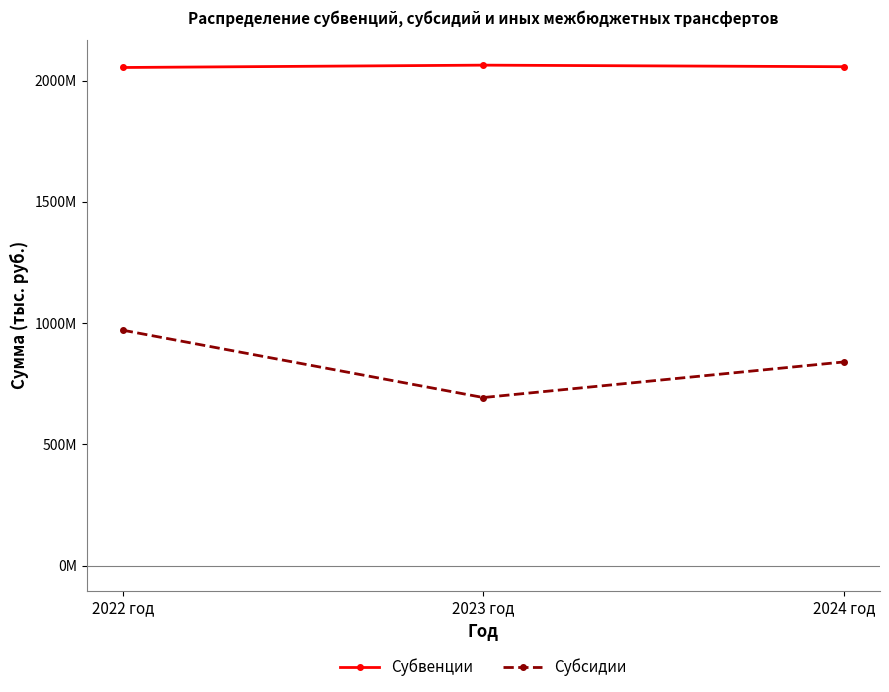

The value of Субвенции at 2022 год is 3394430090. True or false?

False